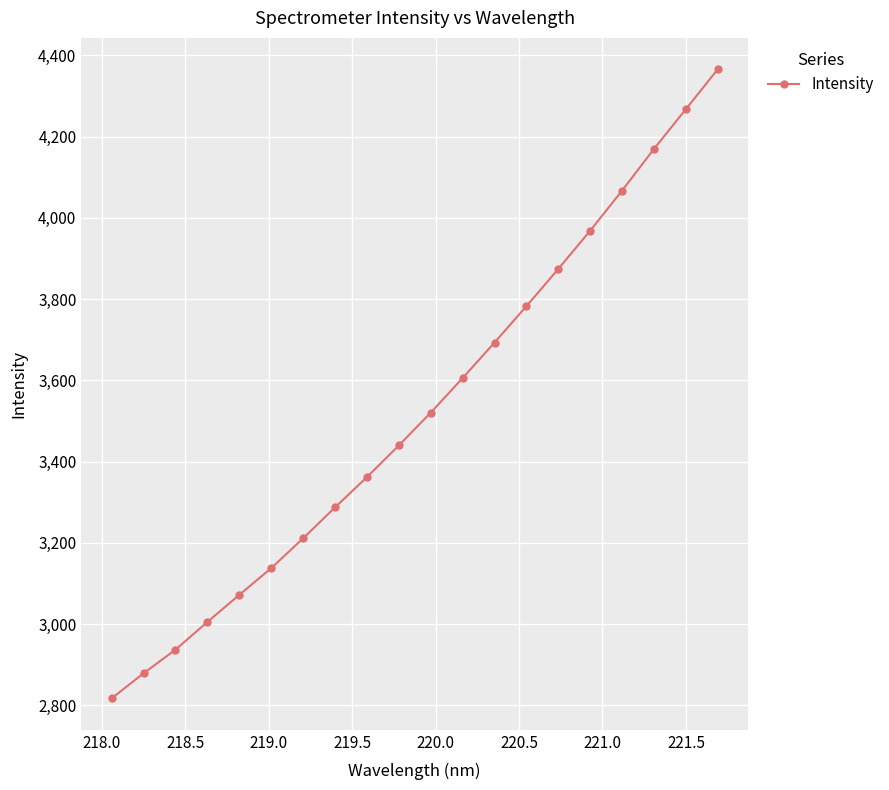

What is the difference between the second highest and second lowest values?

1388.5